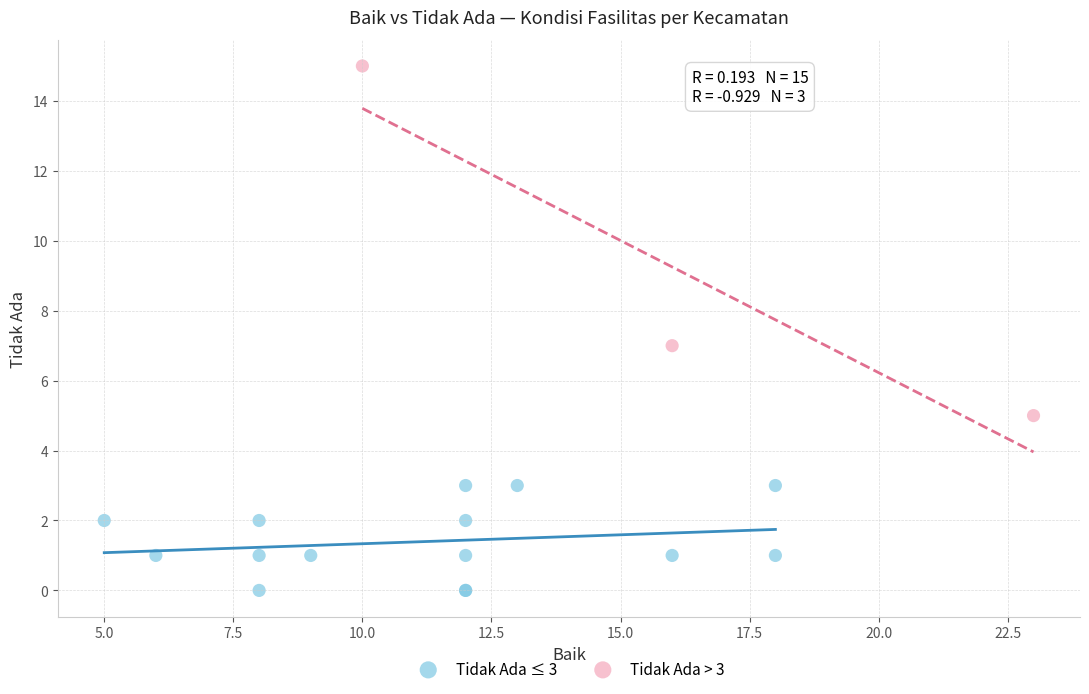

Which series has the widest spread of Y values?

Tidak Ada > 3